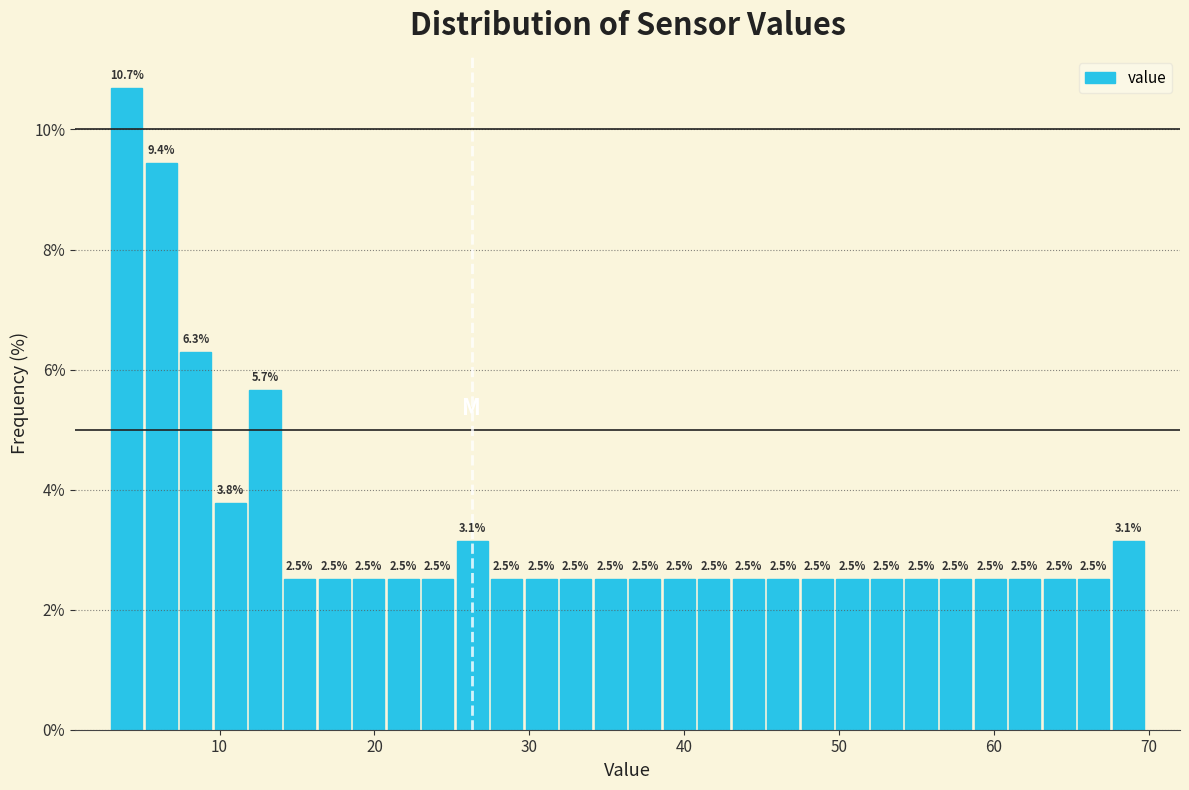

Read against the x-axis, roughly where is the centre of the tallest bar?

4